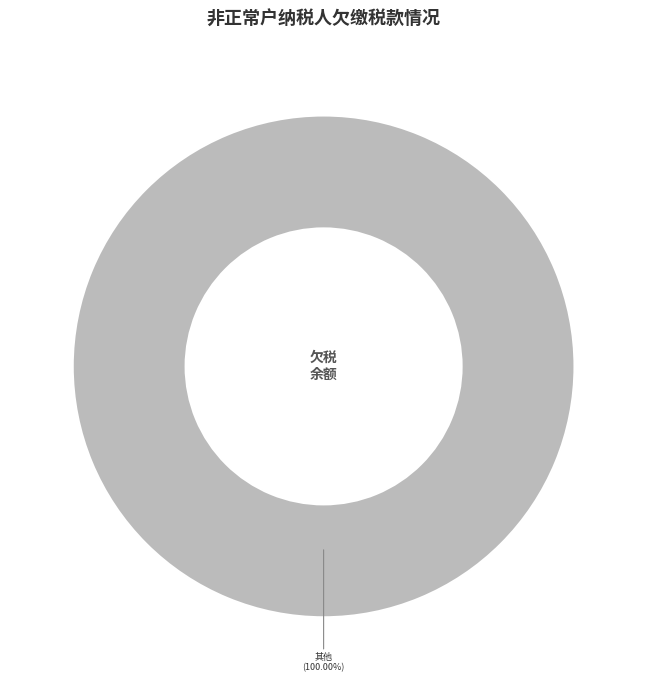

Is there any slice that represents more than half of the pie?

Yes